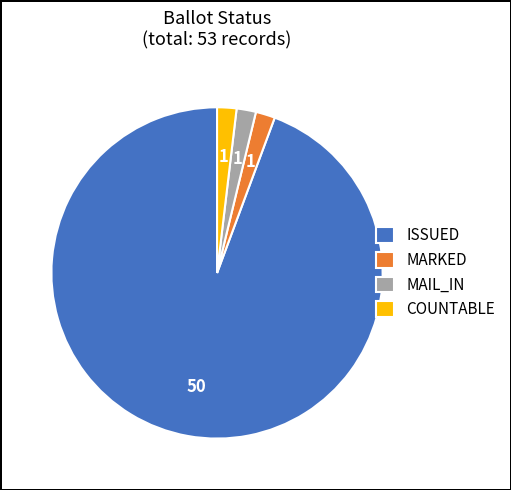

What is the ratio of the value at MAIL_IN to the value at MARKED?

1.0